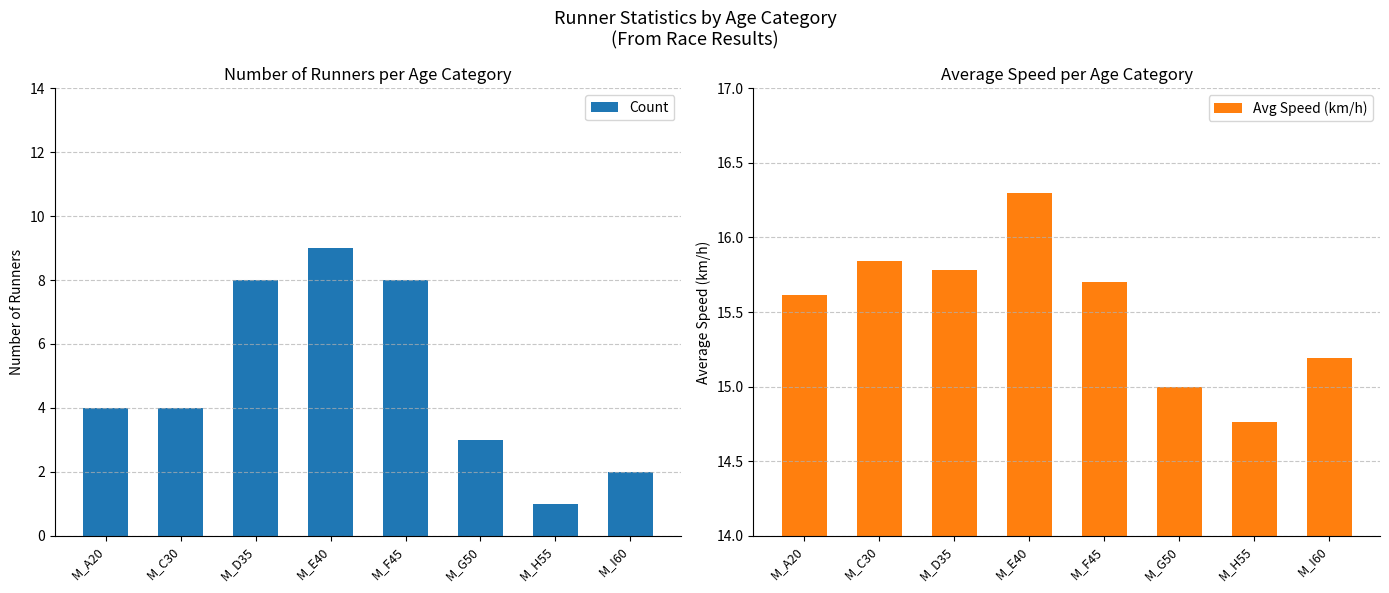

What is the greatest value displayed?

16.3